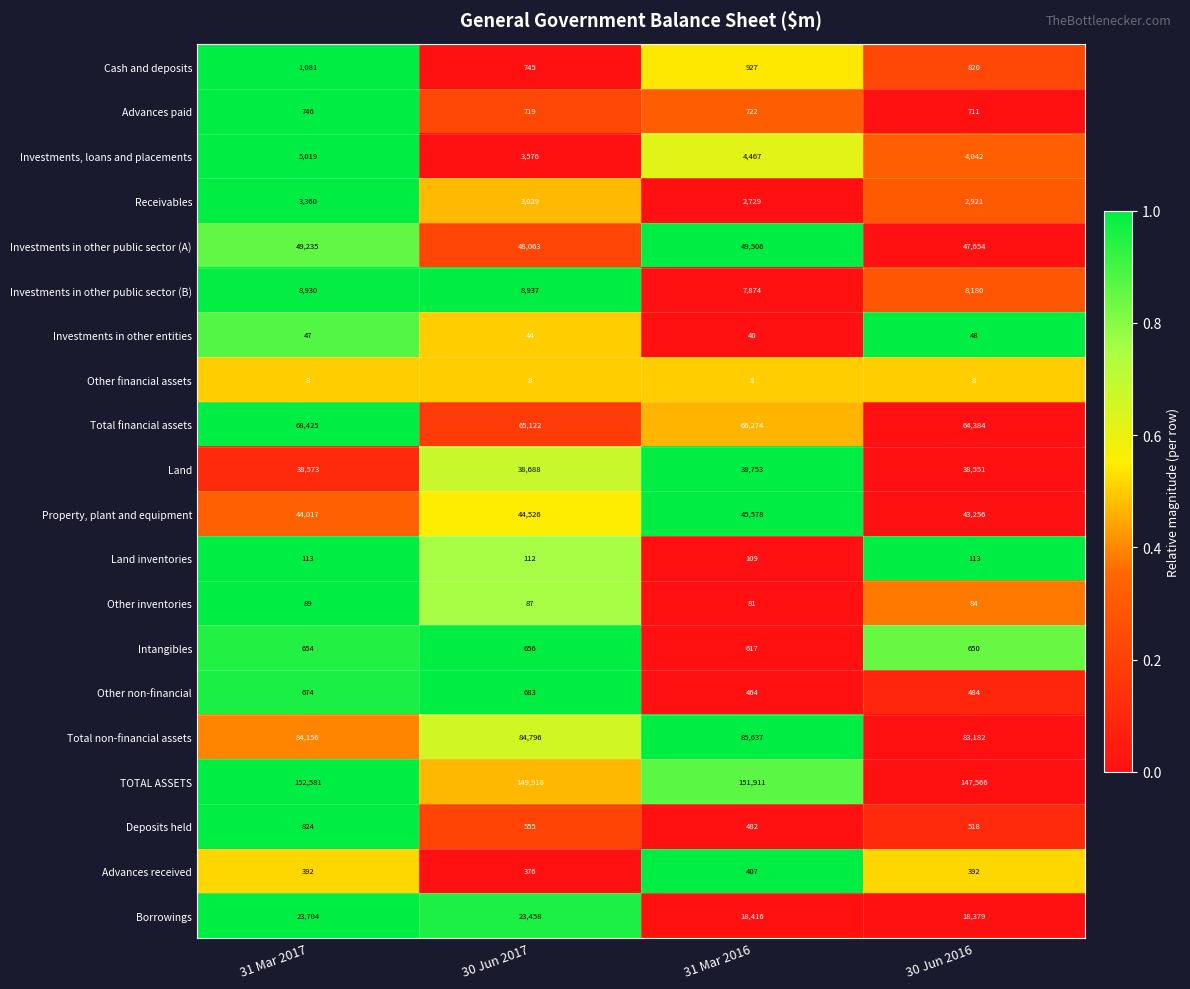

True or false: Investments in other public sector (B) has a value of 8930 at 31 Mar 2017.

True